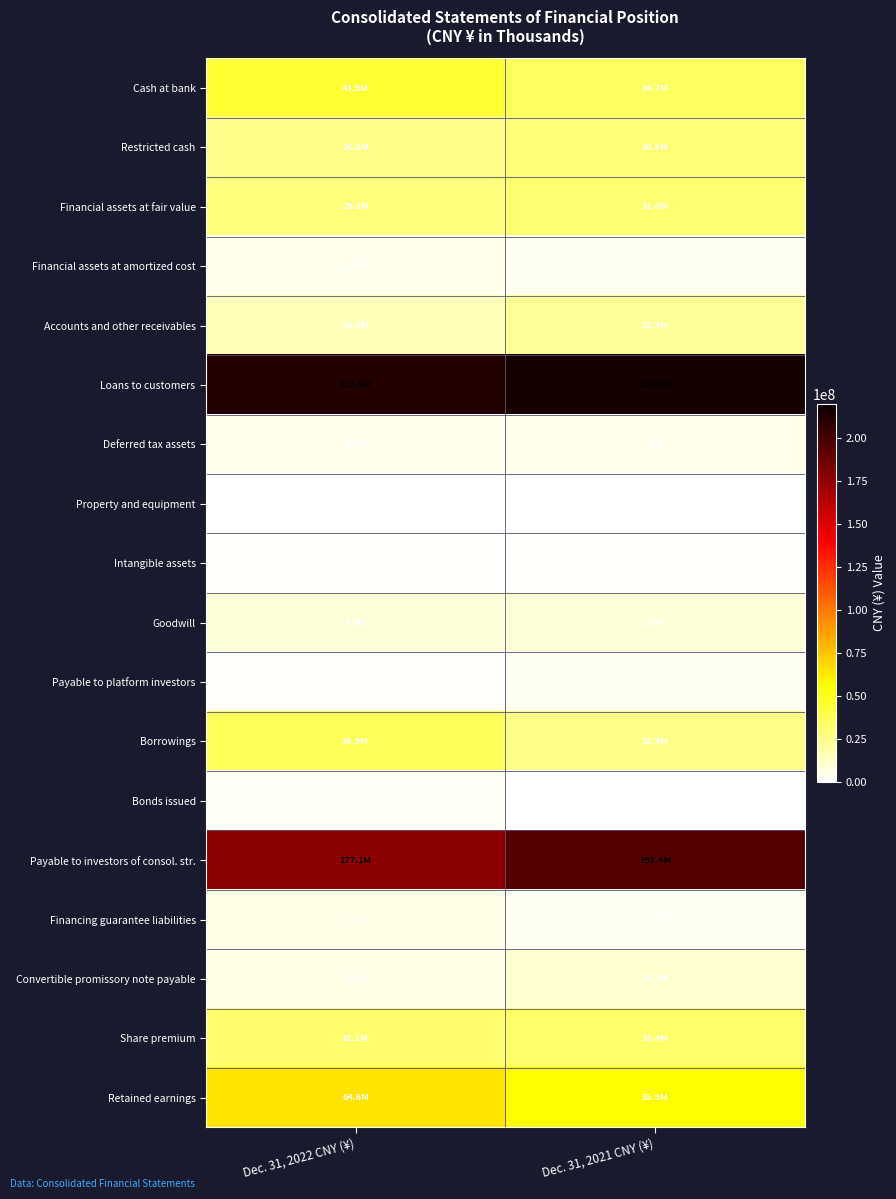

What is the total value across all series at Dec. 31, 2021 CNY (¥)?

679189183